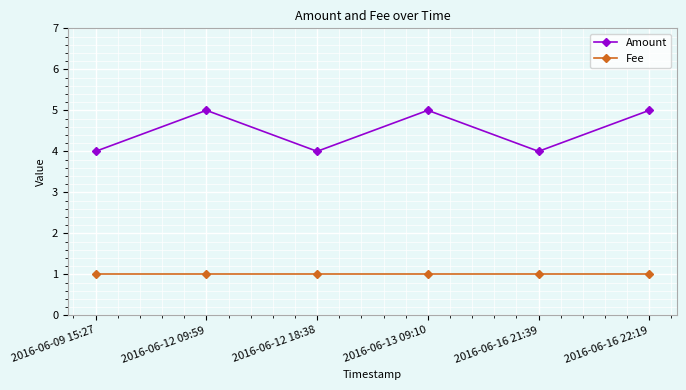

What is the total value across all series at 2016-06-09 15:27?

5